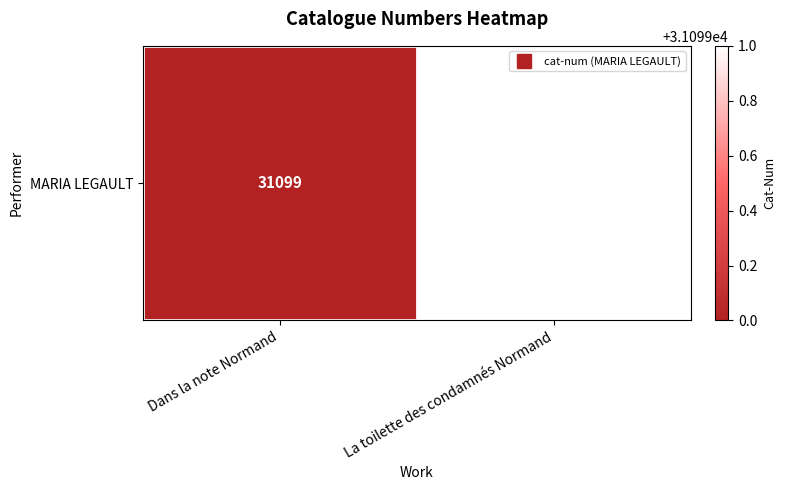

The chart shows a value of 8089 at La toilette des condamnés Normand. True or false?

False